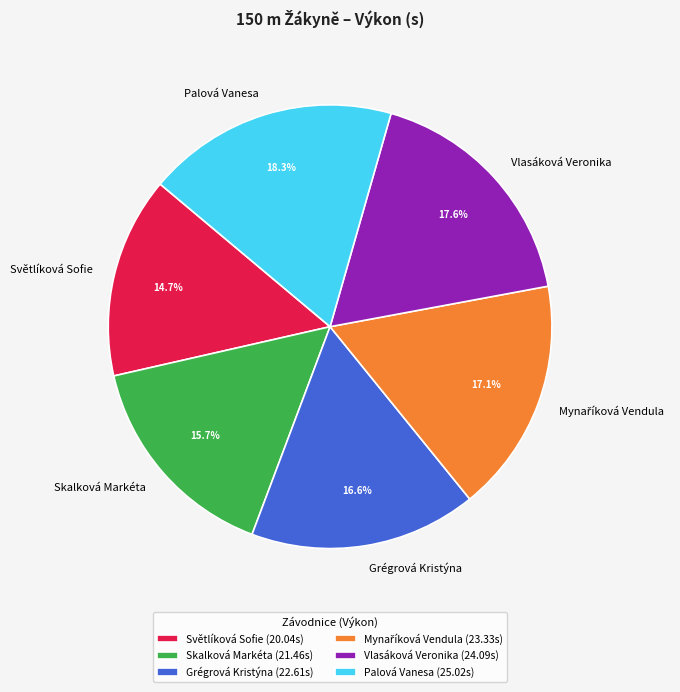

To the nearest percent, what percentage of the pie is Skalková Markéta?

16%